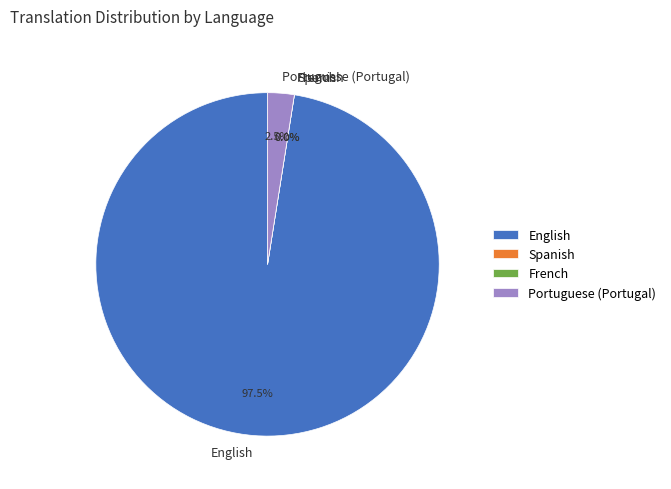

Which slice represents more than half of the pie?

English